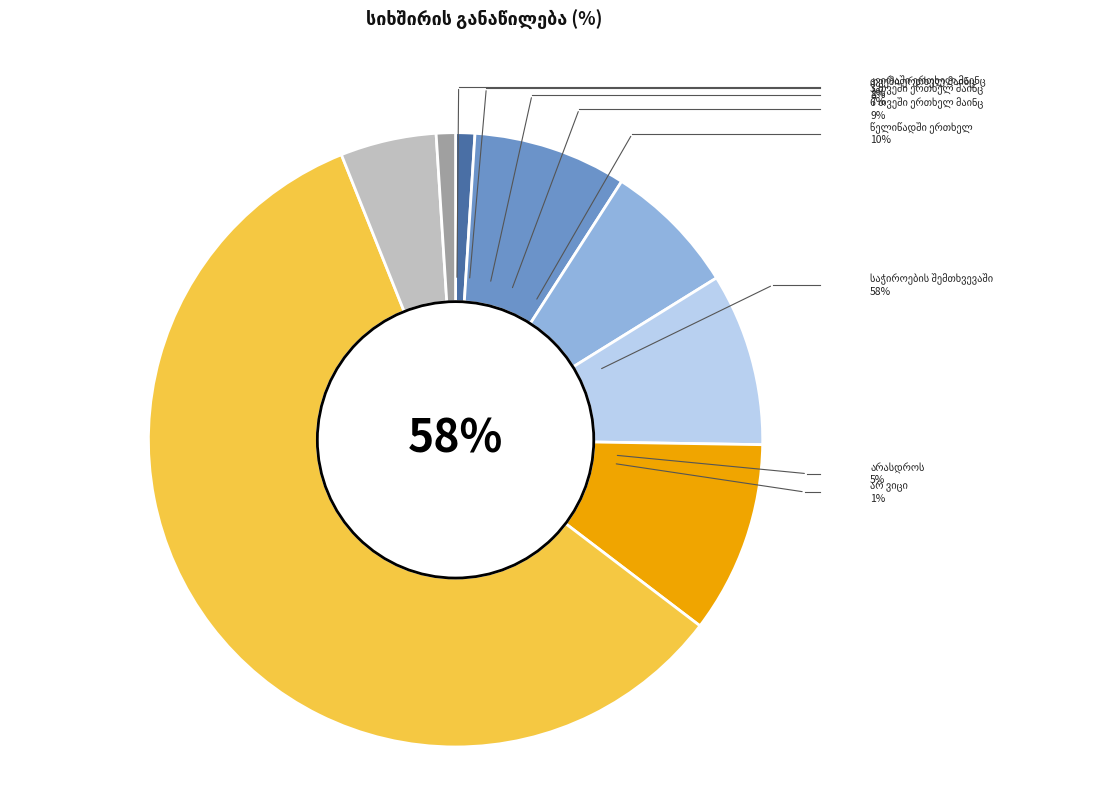

True or false: 6 თვეში ერთხელ მაინც accounts for 9% of the total.

True